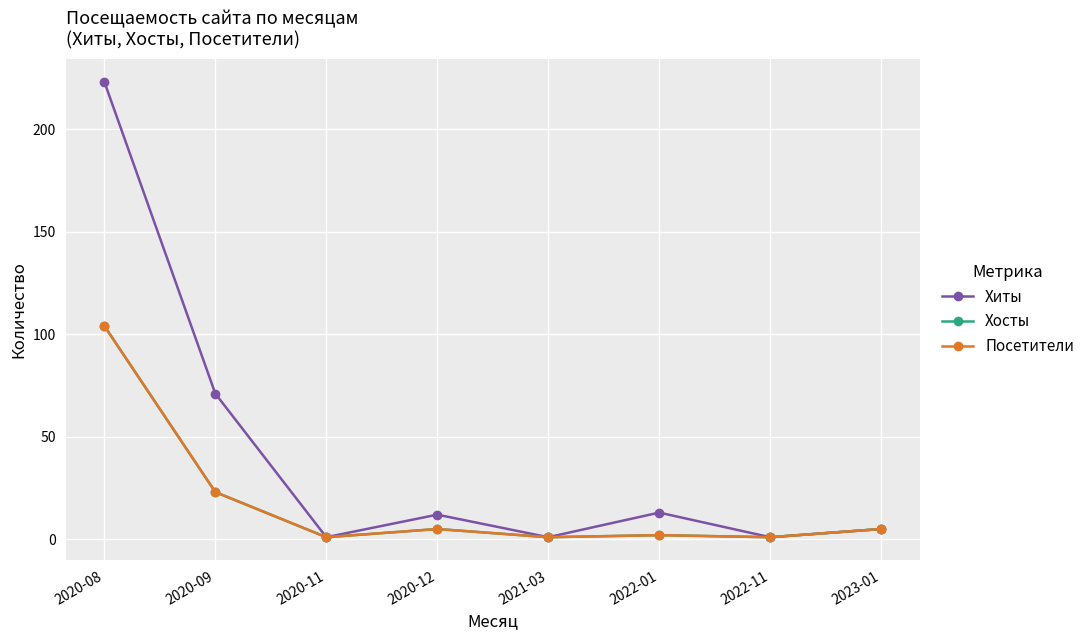

Where is the first local maximum for Хосты?

2020-12